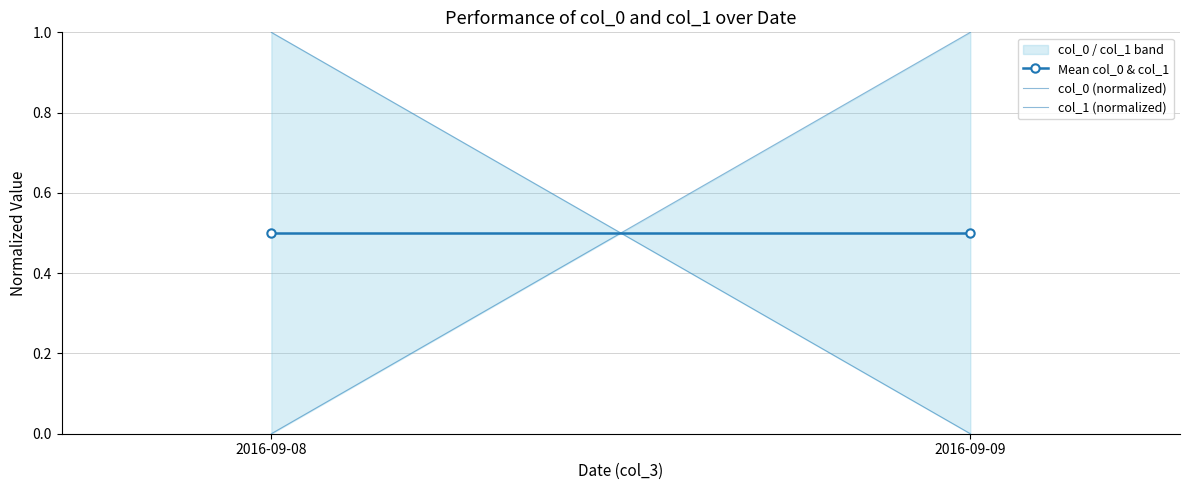

Which category has the highest value across all series?

2016-09-08